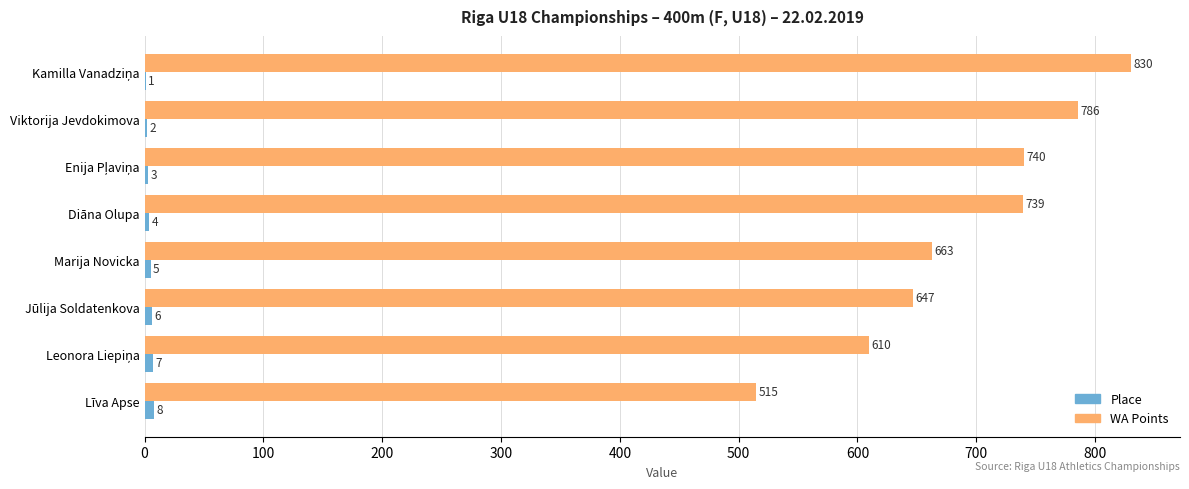

The value of WA Points at Līva Apse is 799. True or false?

False